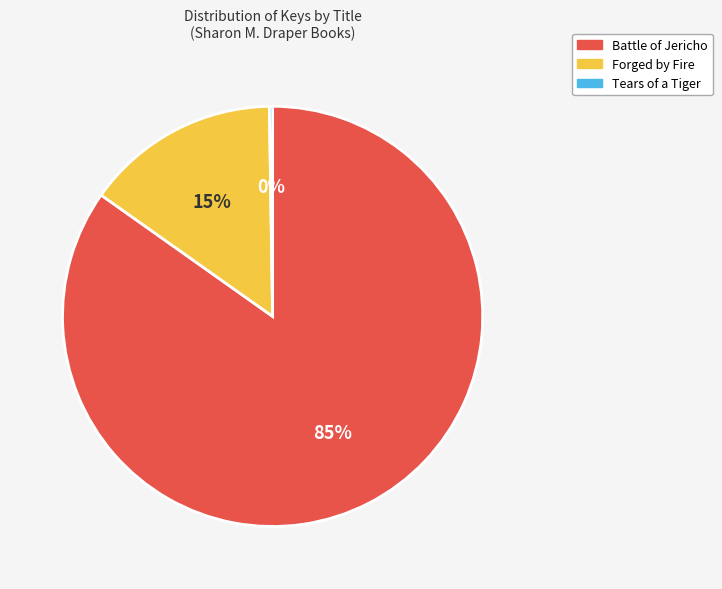

The Battle of Jericho slice represents 98% of the pie. True or false?

False